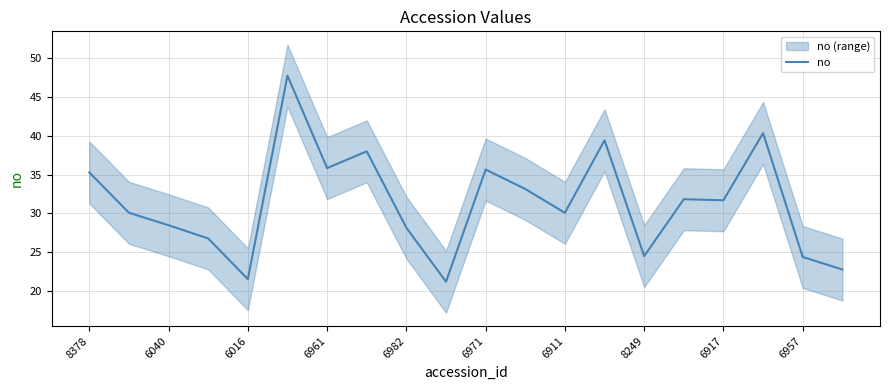

At which label does no first exceed 31?

8378